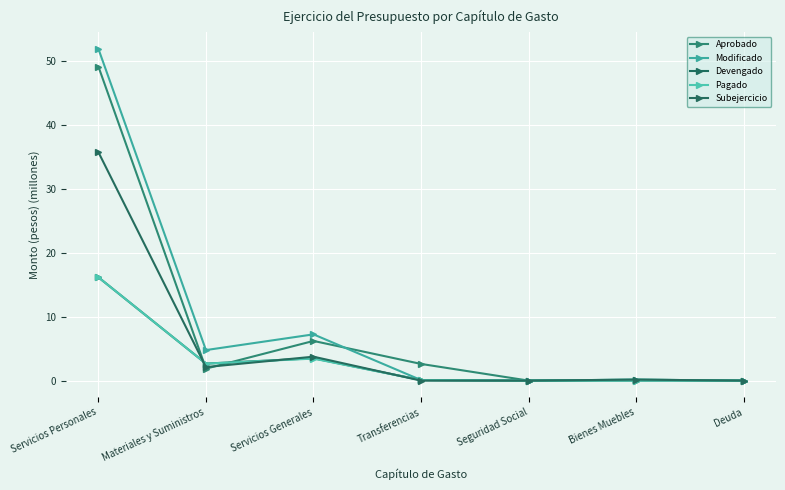

Is this an area chart (filled region under the line)?

No